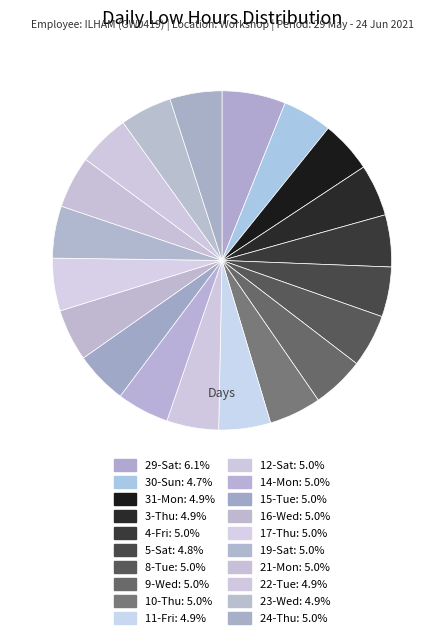

Is there a majority slice in this chart?

No